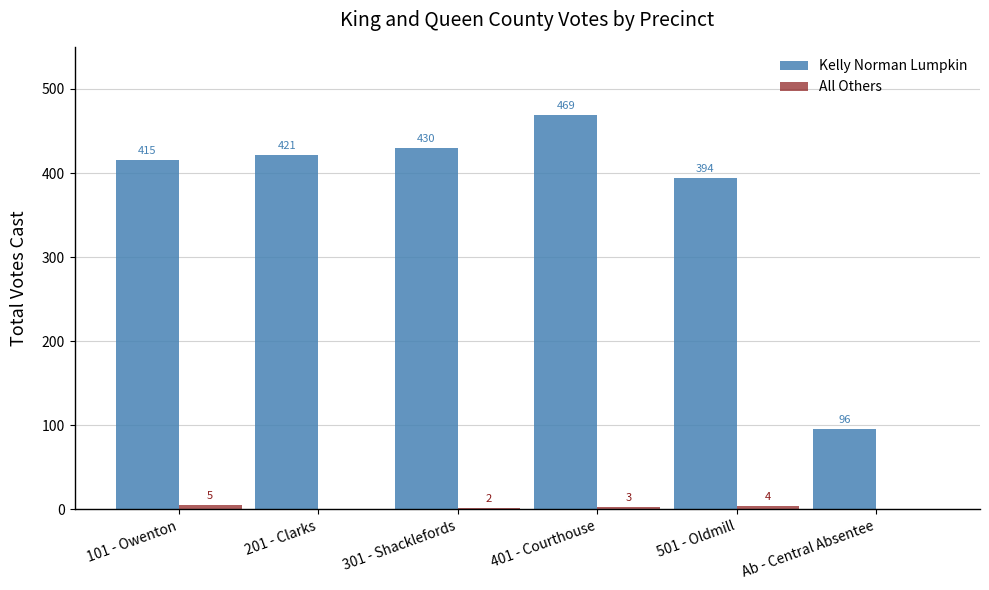

Which series has the largest total across all categories?

Kelly Norman Lumpkin